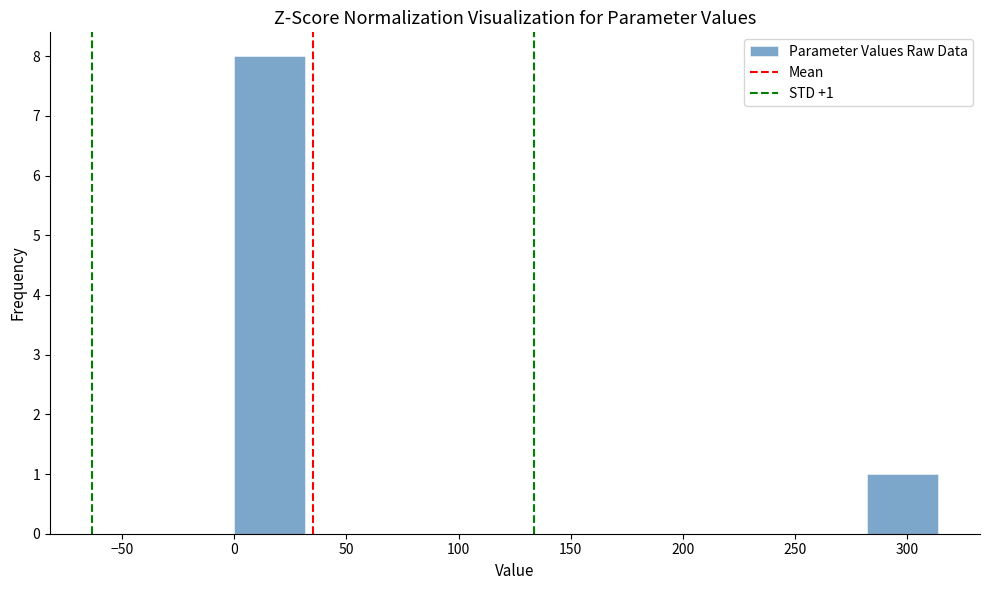

Over which range of the x-axis is the bar tallest?

0 to 30